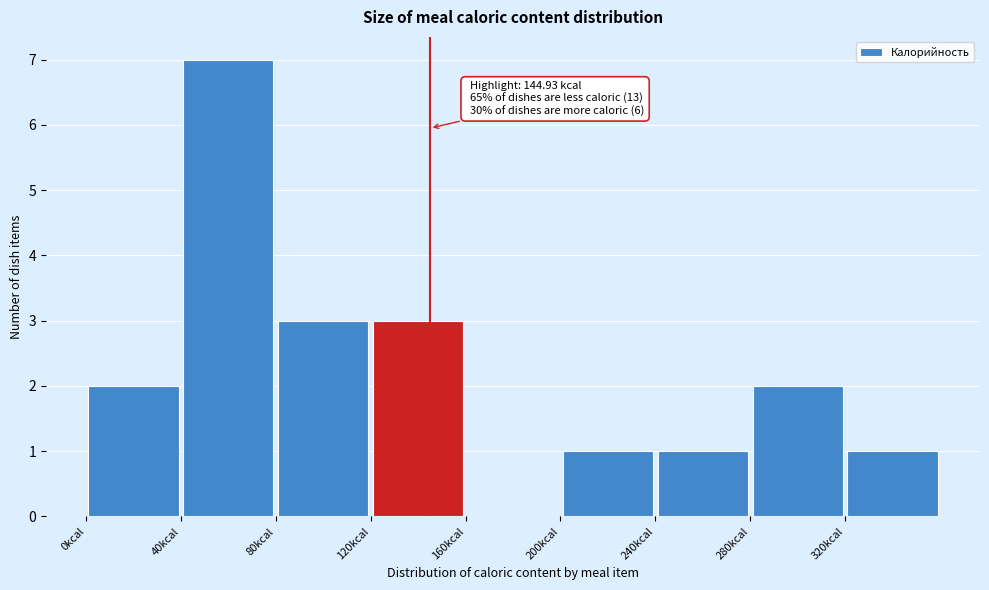

Which range on the x-axis has the tallest bar?

40 to 80